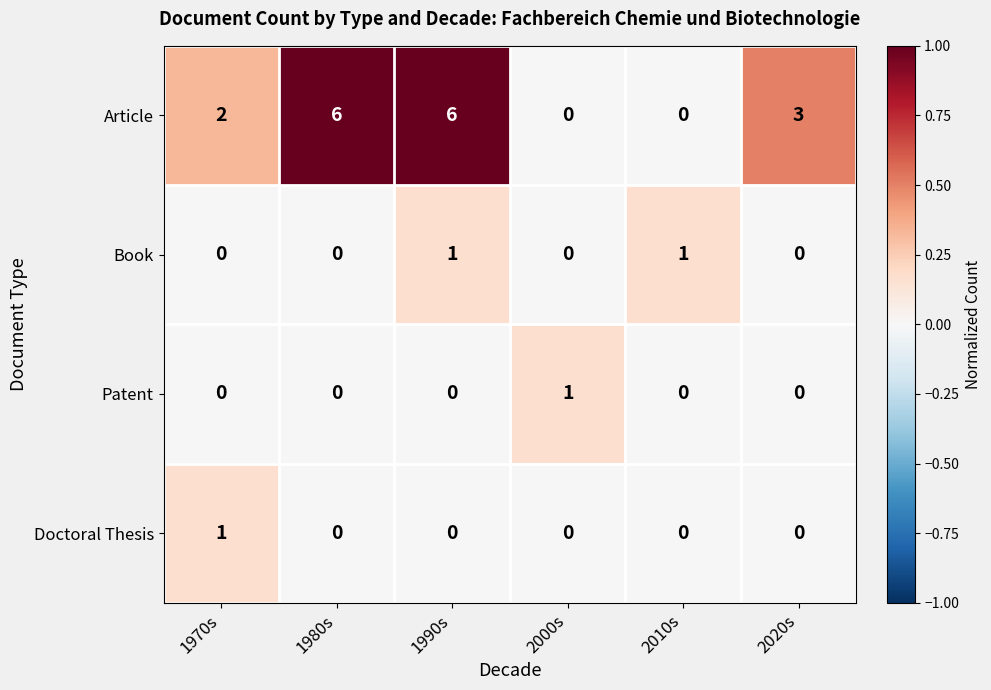

Reading left to right, transcribe all the data shown in this chart.

Article: 1970s=2	1980s=6	1990s=6	2000s=0	2010s=0	2020s=3
Book: 1970s=0	1980s=0	1990s=1	2000s=0	2010s=1	2020s=0
Patent: 1970s=0	1980s=0	1990s=0	2000s=1	2010s=0	2020s=0
Doctoral Thesis: 1970s=1	1980s=0	1990s=0	2000s=0	2010s=0	2020s=0